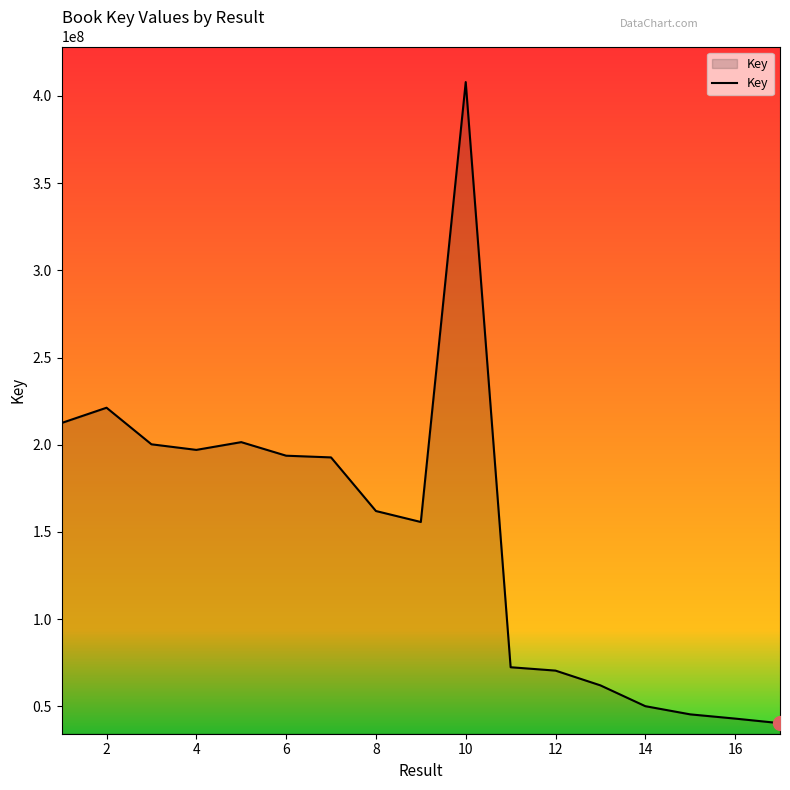

What is the maximum value shown in the chart?

407941690